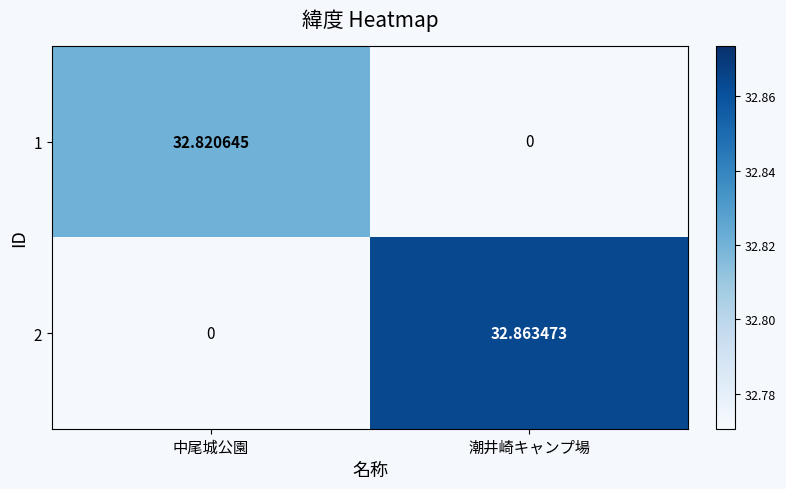

Is the value of 2 at 潮井崎キャンプ場 greater than the value of 1 at 潮井崎キャンプ場?

Yes